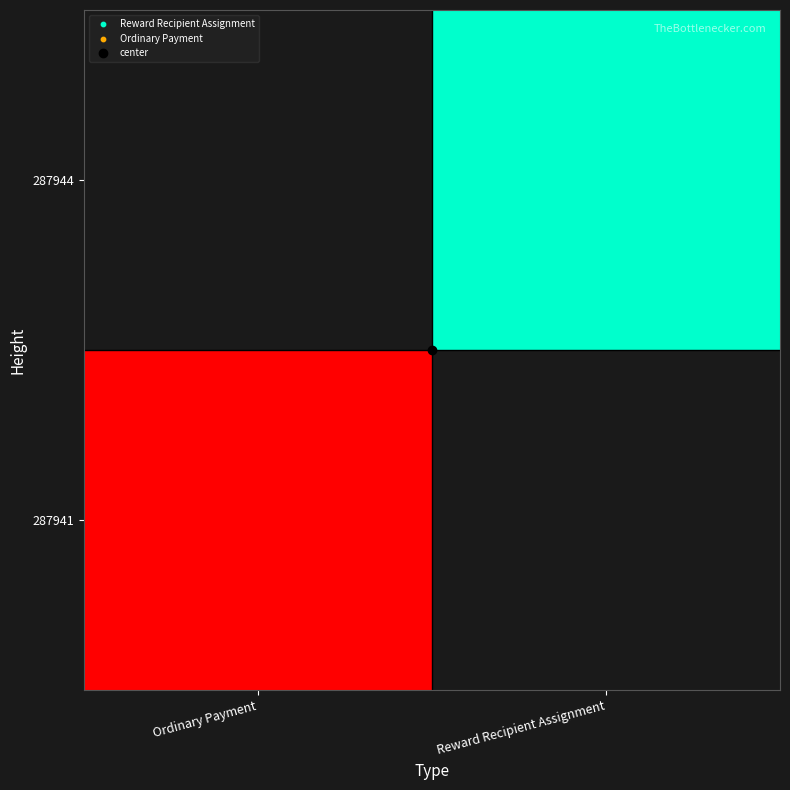

Reading right to left, what are all the values shown in this chart?

287941: Reward Recipient Assignment=0	Ordinary Payment=3856182028869400064
287944: Reward Recipient Assignment=8691987333017676800	Ordinary Payment=0